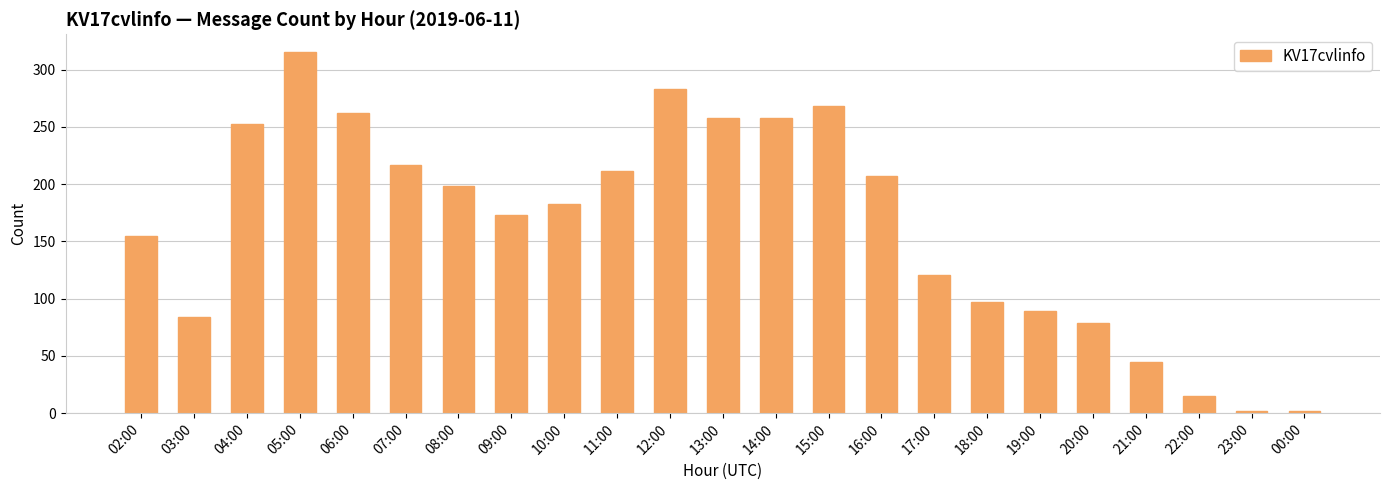

Between 09:00 and 00:00, which is larger?

09:00